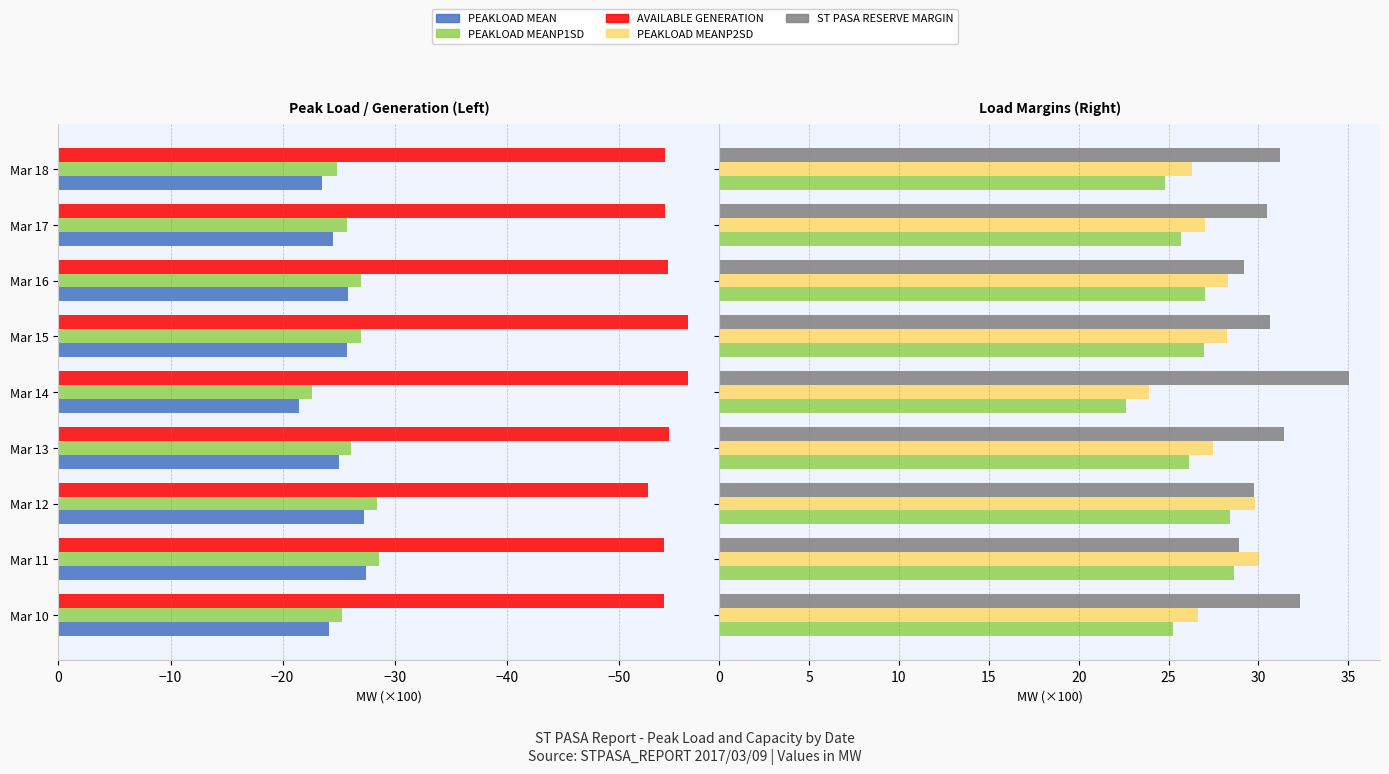

What is the difference between the second highest and second lowest values in the PEAKLOAD MEAN series?

3.8